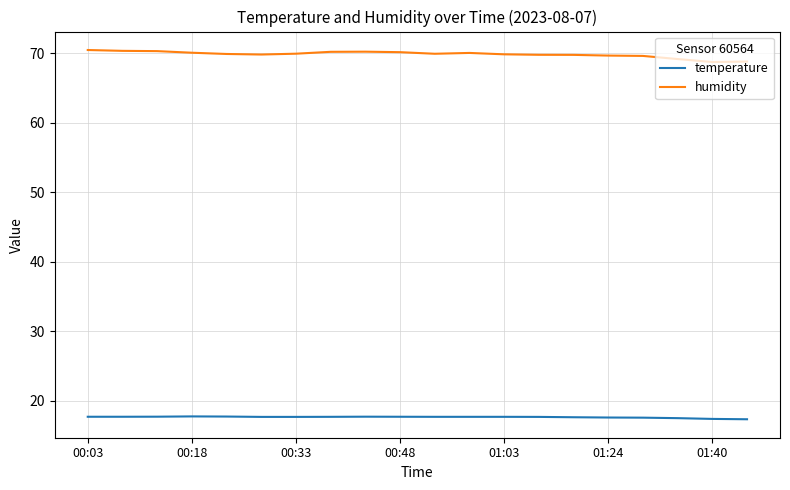

Rank the series by their maximum value, from lowest to highest.

temperature, humidity